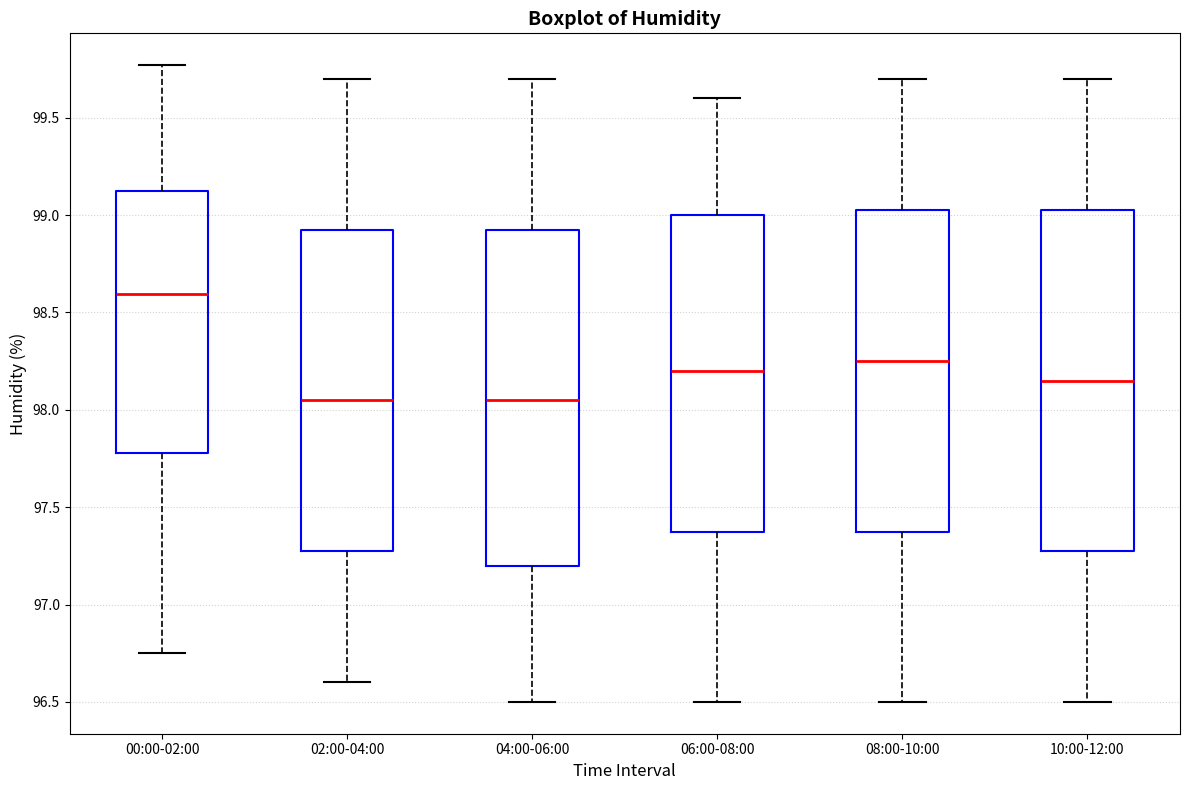

Where does the upper whisker of the box for 02:00-04:00 end on the y-axis? The values are not printed on the chart, so give them approximately, as read against the axis.

99.70